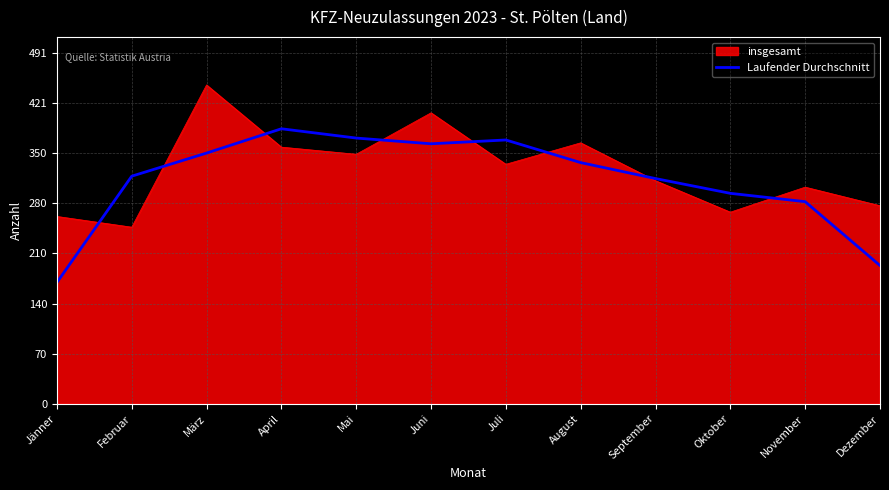

How many series are shown in this chart?

2